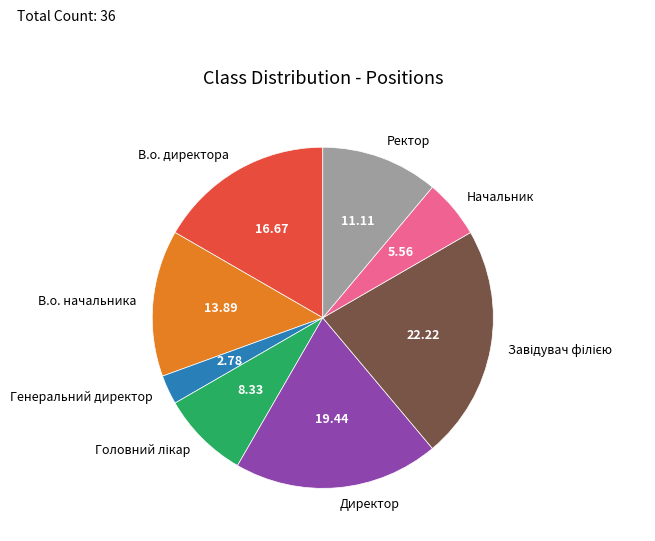

What is the smallest slice in the pie chart?

Генеральний директор